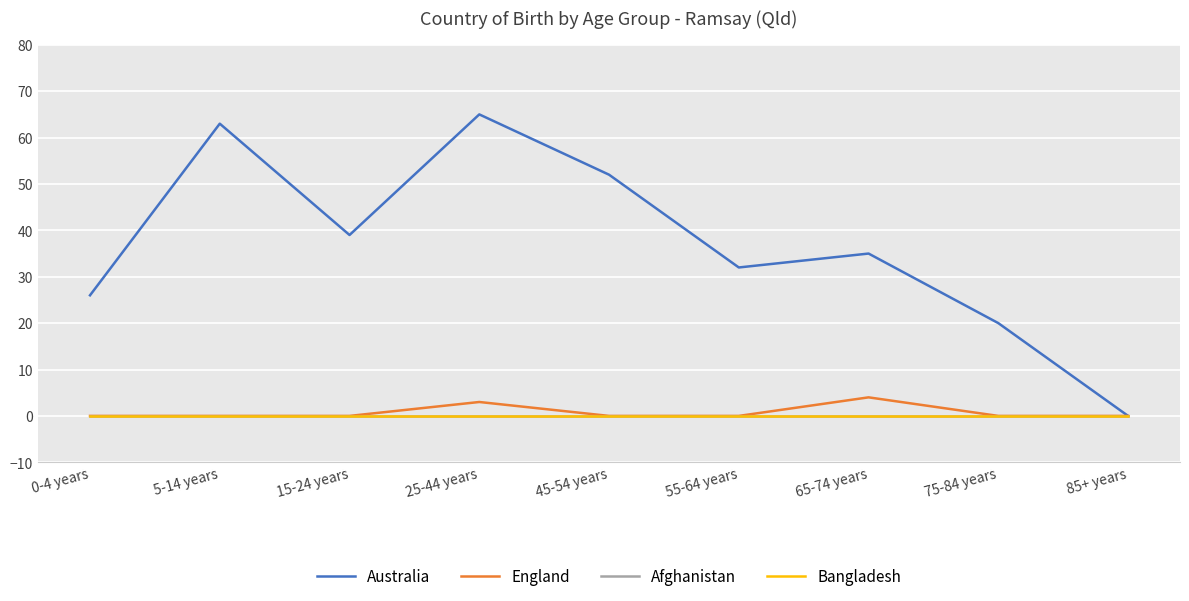

What is the total value across all series at 0-4 years?

26